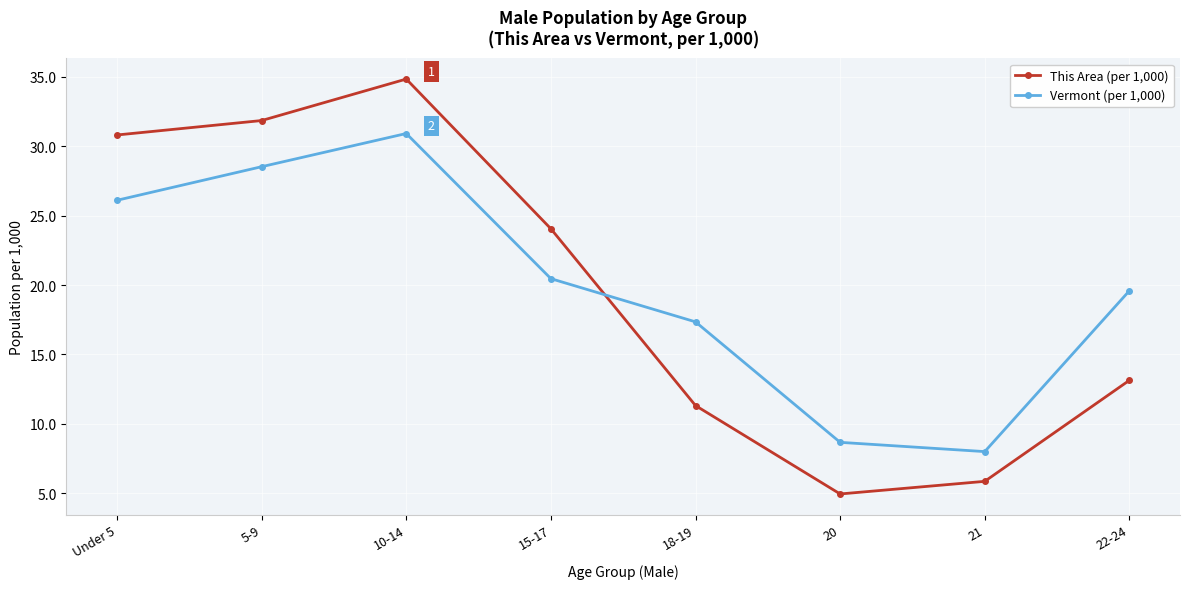

What are all the series names shown in the legend?

This Area (per 1,000), Vermont (per 1,000)